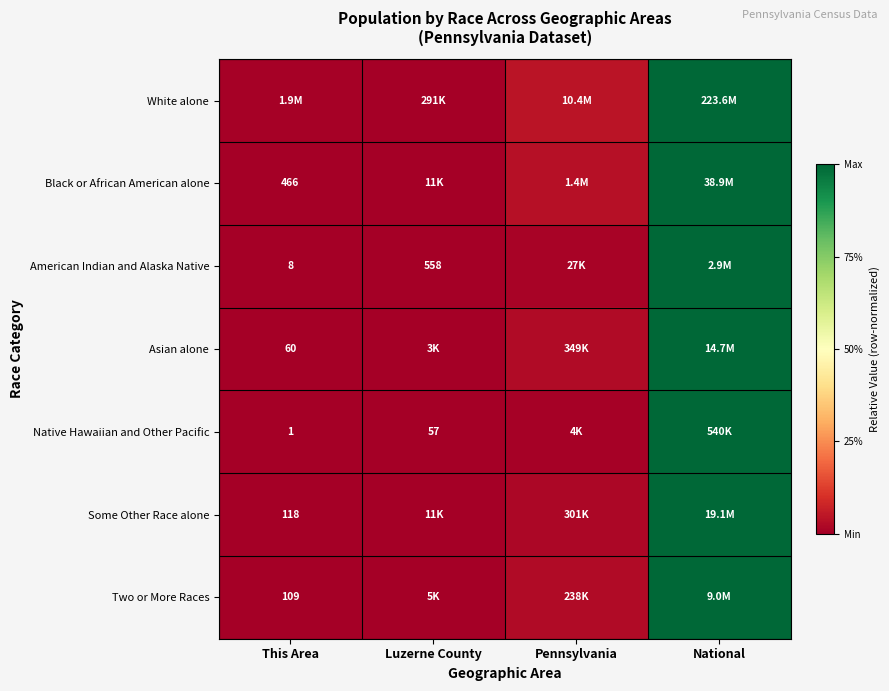

List the labels in order of Some Other Race alone value, smallest first.

This Area, Luzerne County, Pennsylvania, National